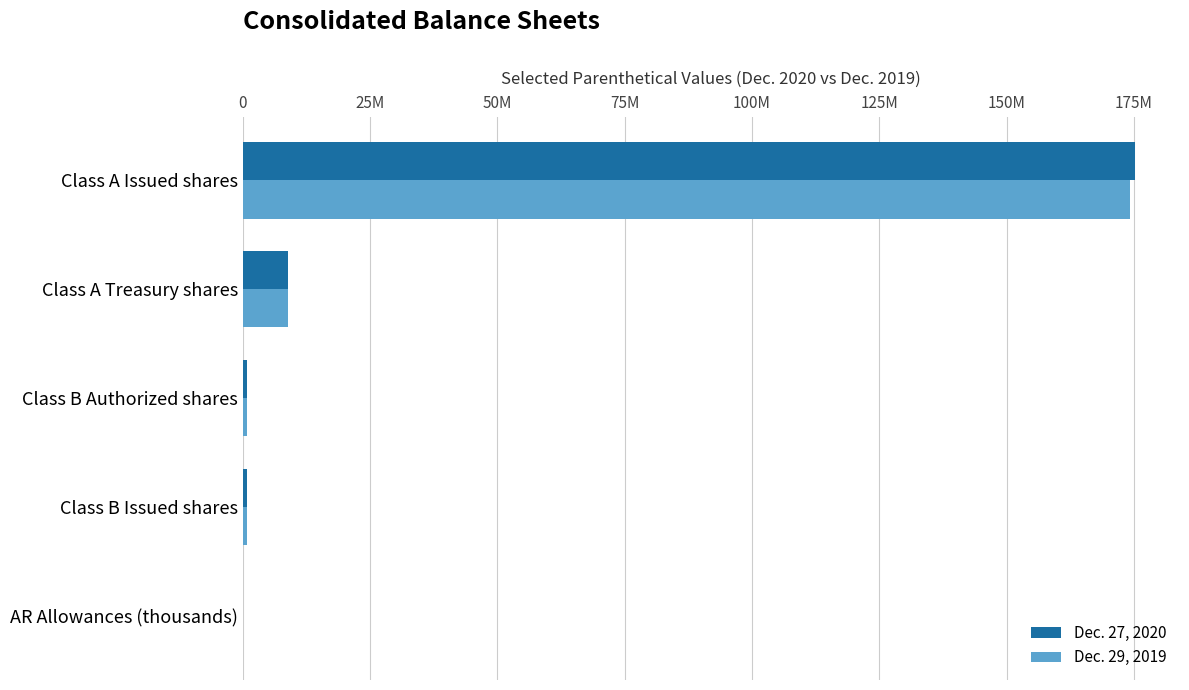

What is the difference between the second highest and second lowest values in the Dec. 27, 2020 series?

8089077